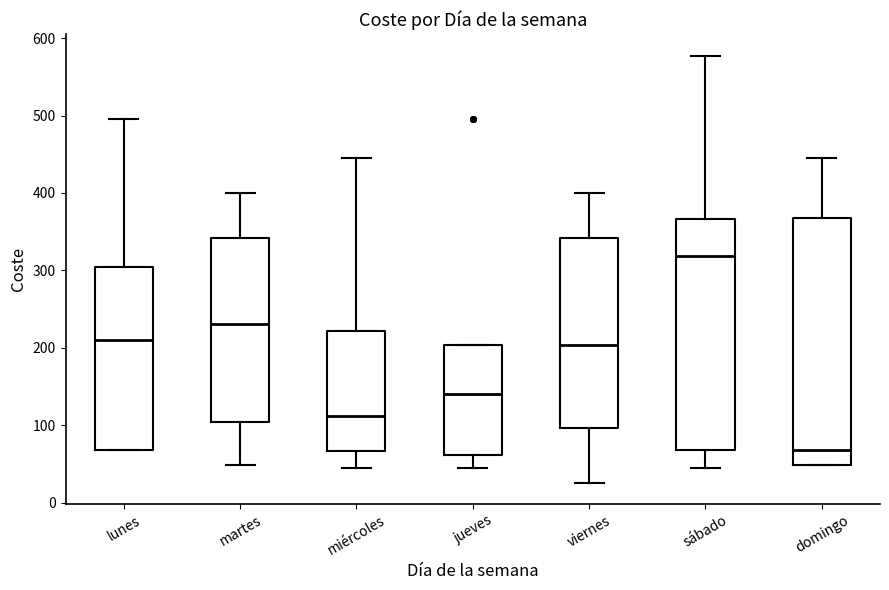

Reading left to right, read every box against the y-axis: the position of its median line, the range the box covers, and the ends of its whiskers. The values are not printed on the chart, so give them approximately, as read against the axis.

lunes: median 210, box 70 to 300, whiskers 70 to 500
martes: median 230, box 100 to 340, whiskers 50 to 400
miércoles: median 110, box 70 to 220, whiskers 40 to 450
jueves: median 140, box 60 to 200, whiskers 40 to 200
viernes: median 200, box 100 to 340, whiskers 30 to 400
sábado: median 320, box 70 to 370, whiskers 40 to 580
domingo: median 70, box 50 to 370, whiskers 50 to 450